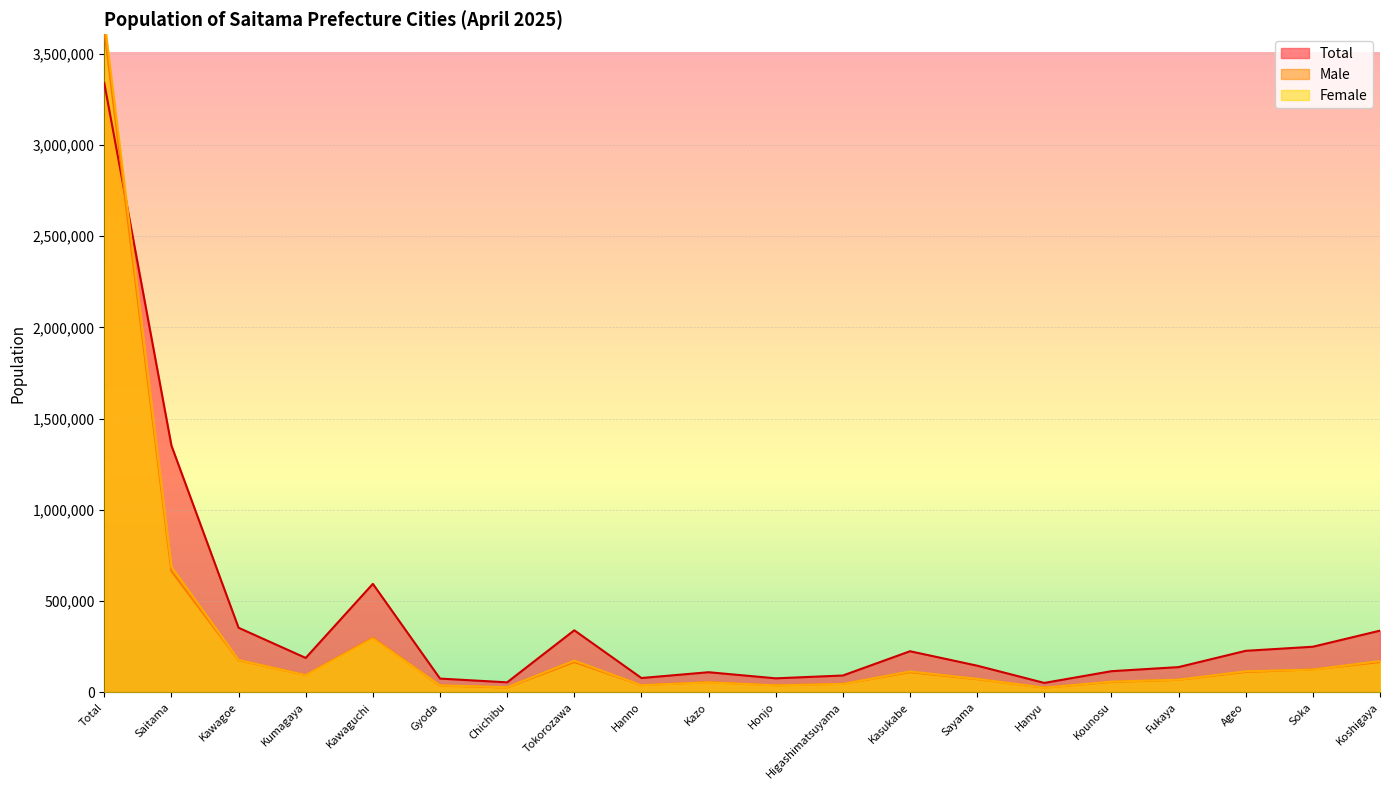

What is the minimum value for Total?

51987